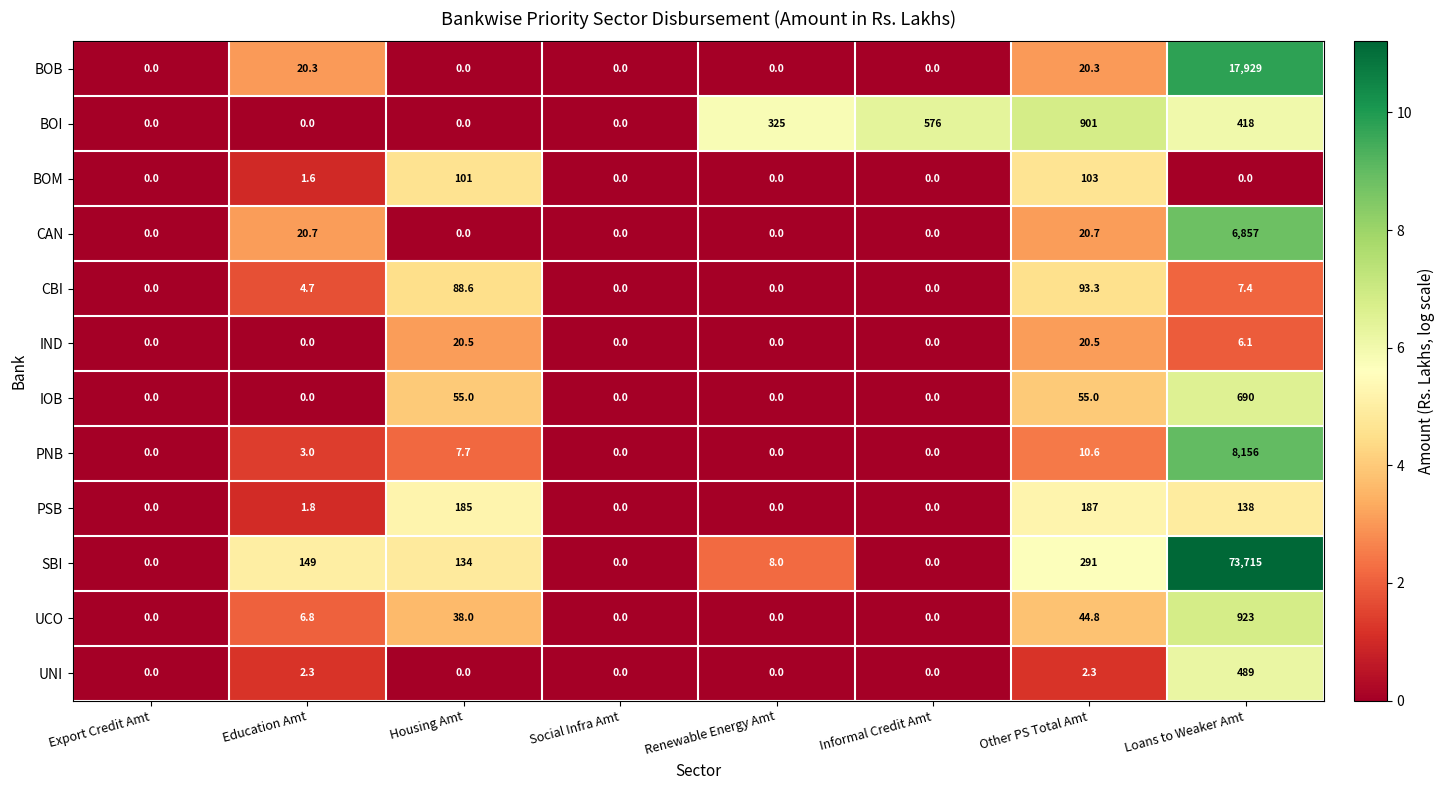

What is the total value across all series at Housing Amt?

629.8